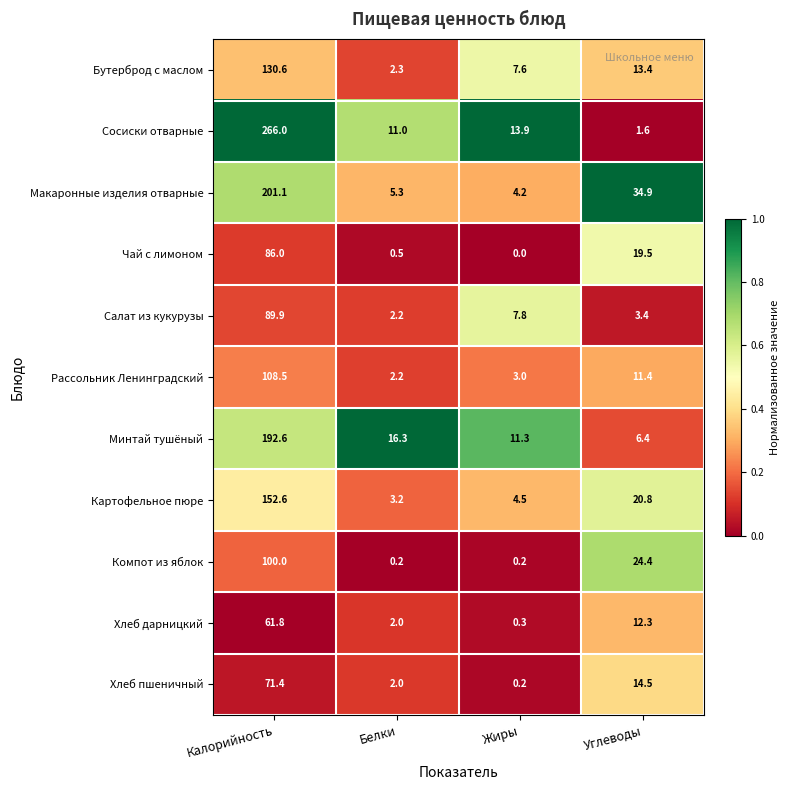

What is the approximate value of Картофельное пюре at Калорийность?

152.6